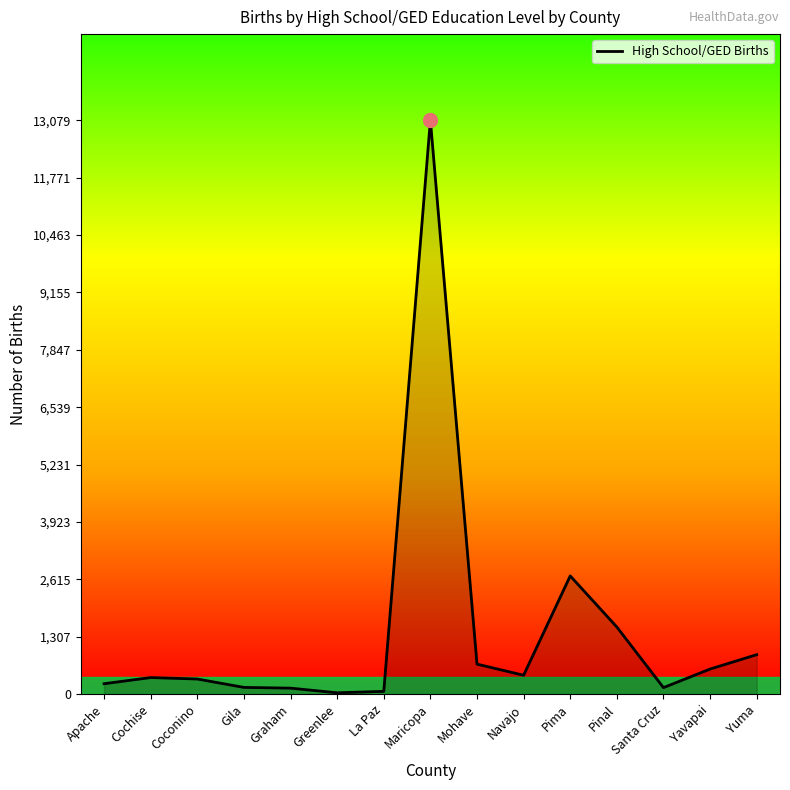

What is the difference between the second highest and minimum values?

2663